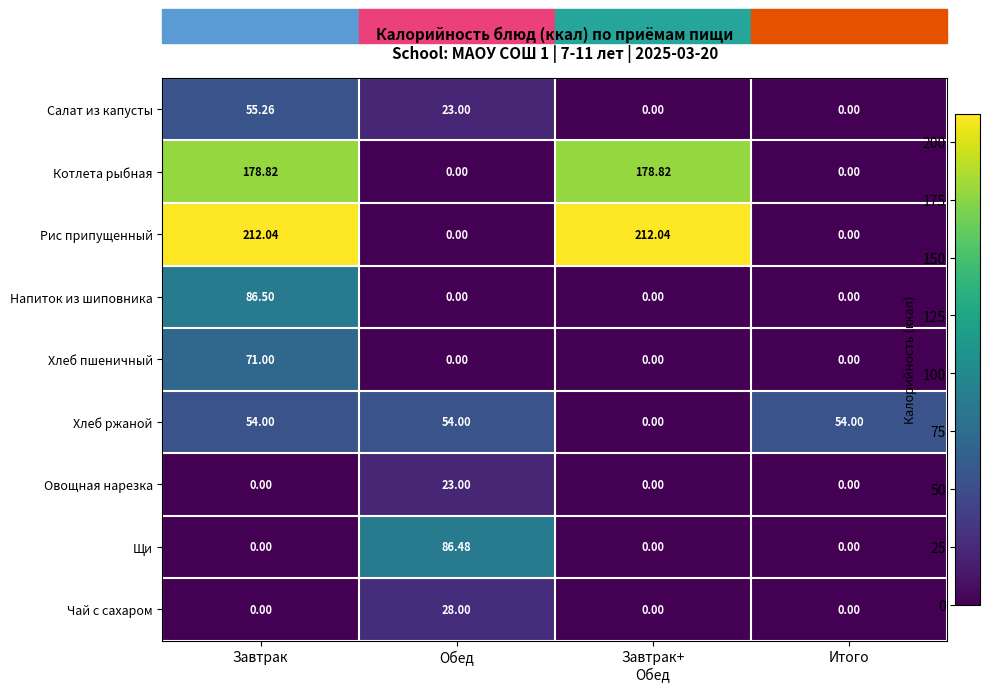

Is the value of Чай с сахаром at Обед greater than the value of Хлеб ржаной at Завтрак?

No